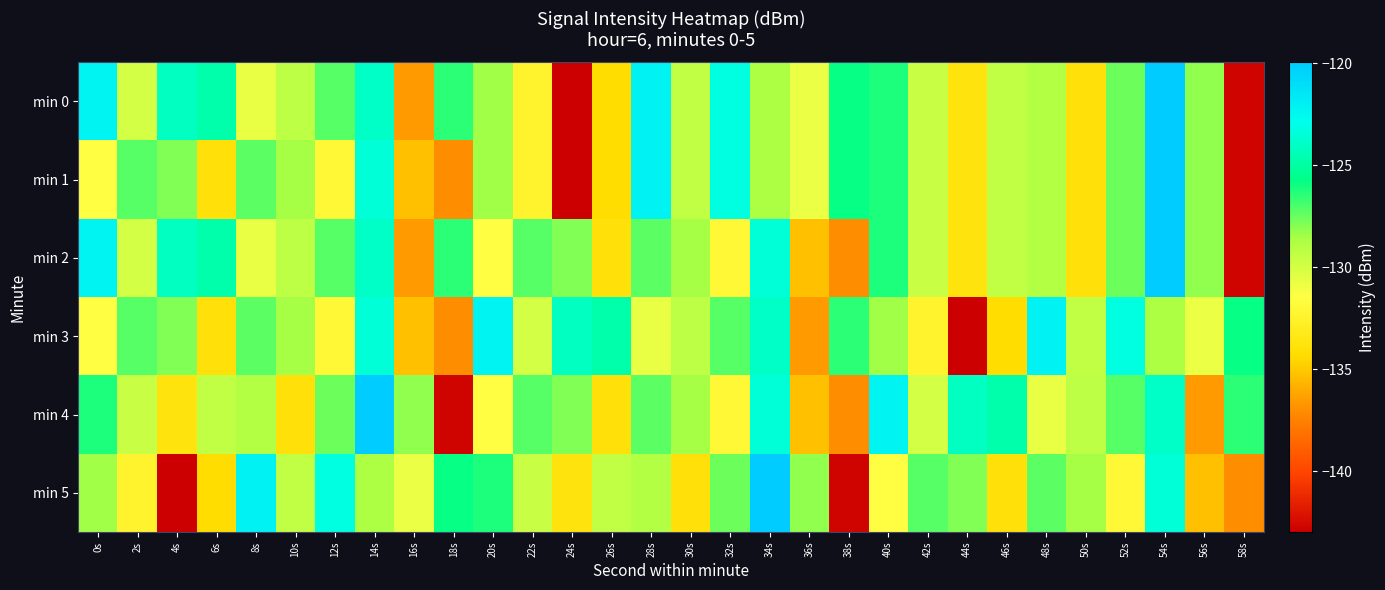

Which category has the lowest value across all series?

24s